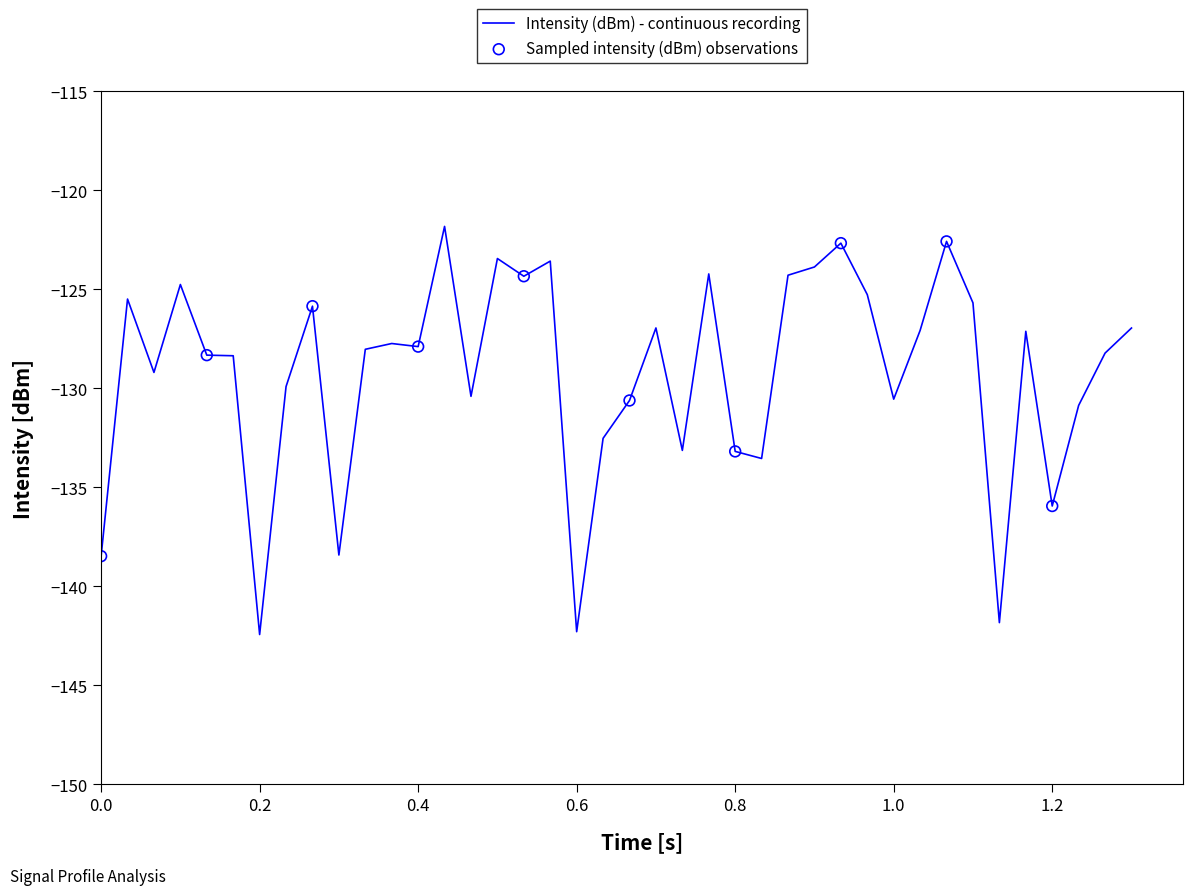

What is the greatest value displayed?

-121.8